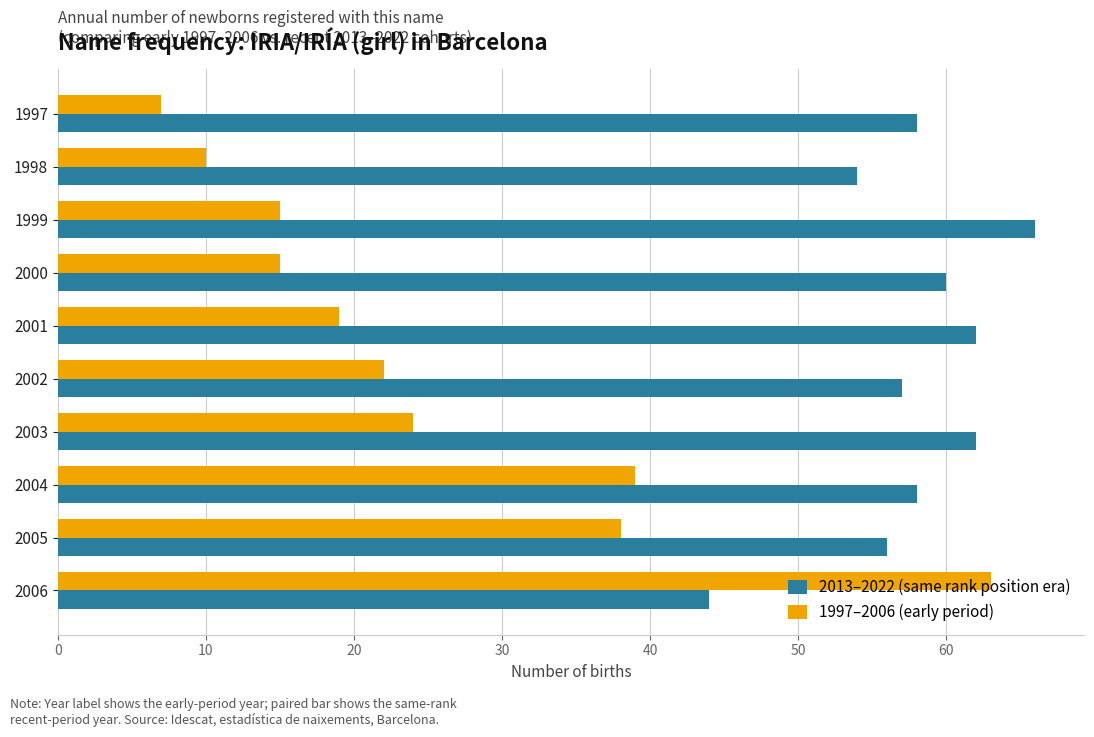

What value does the 2013–2022 (same rank position era) series have at 2006, to the nearest 5?

45